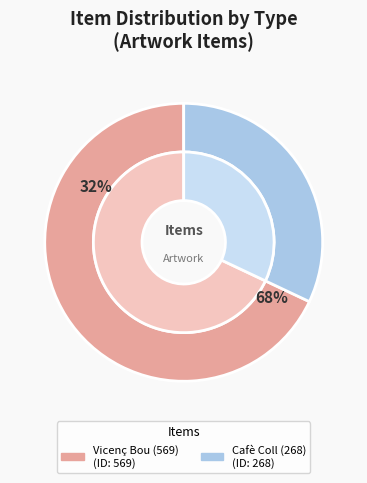

To the nearest percent, what percentage of the pie is Vicenç Bou (569)?

68%